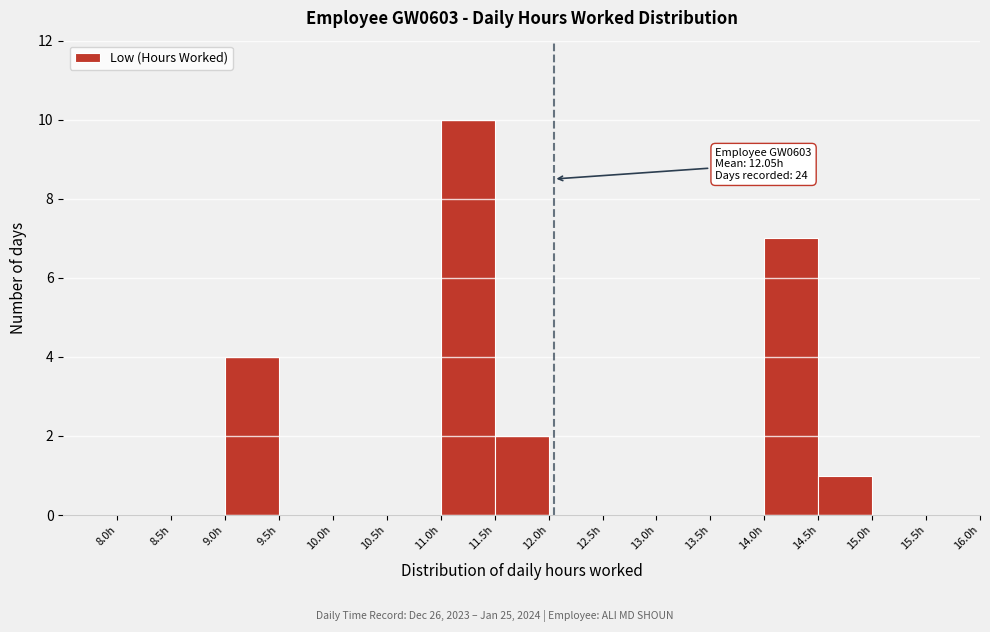

Over which range of the x-axis is the bar tallest?

11.0 to 11.5